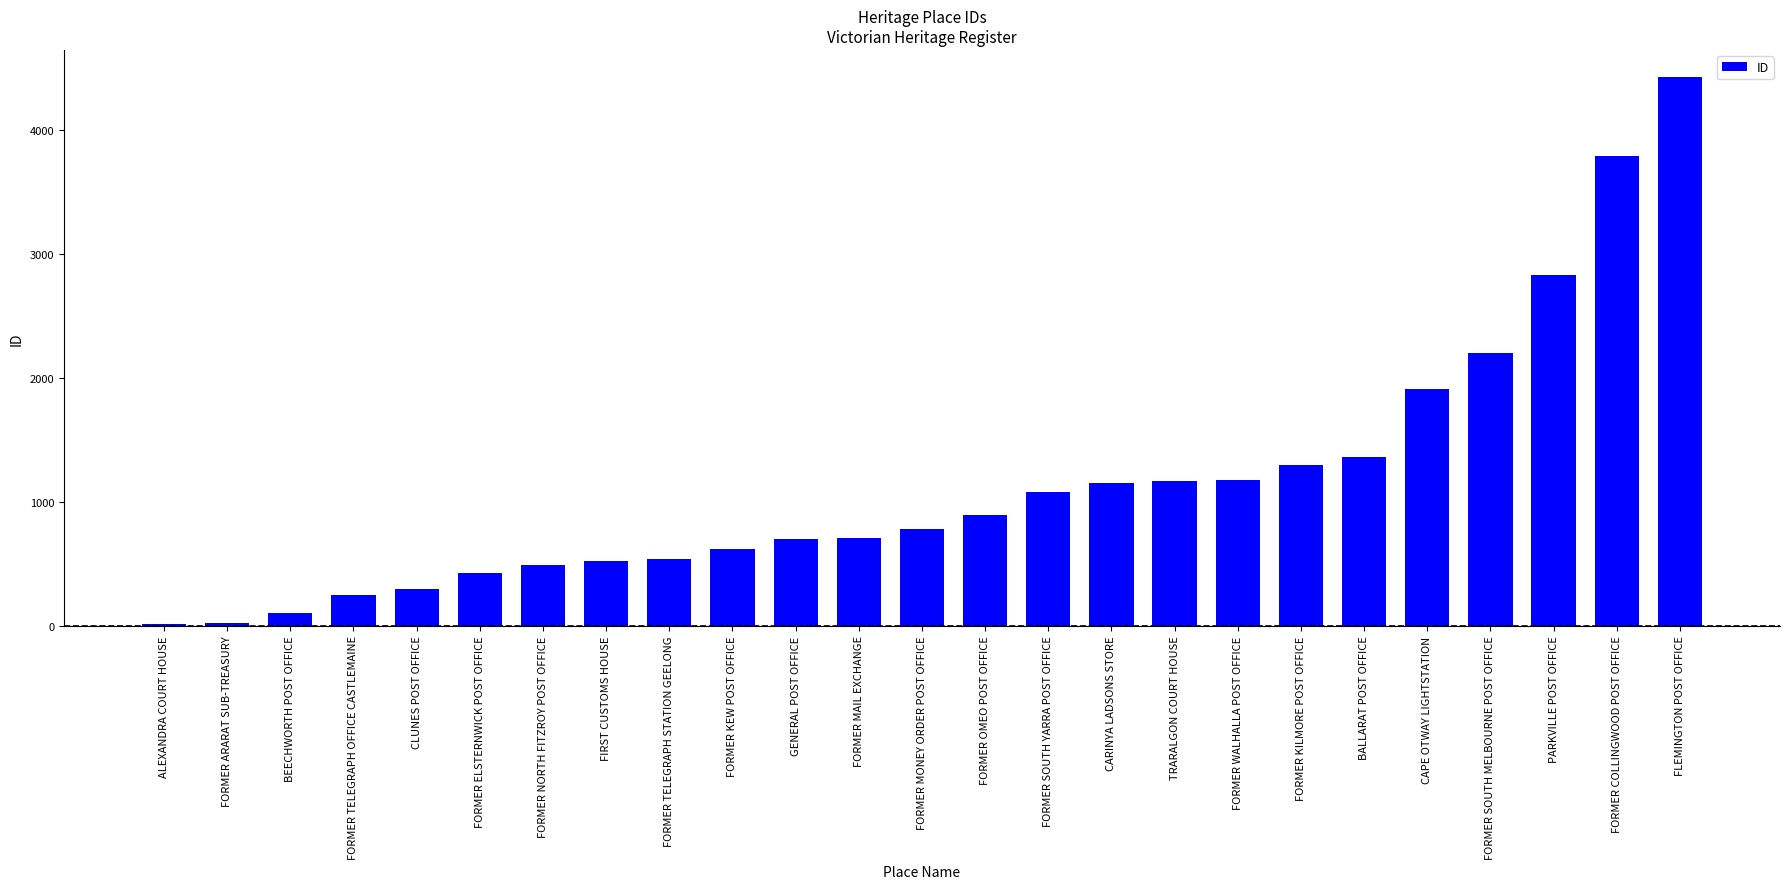

What is the difference between the values at BALLARAT POST OFFICE and FORMER OMEO POST OFFICE?

471